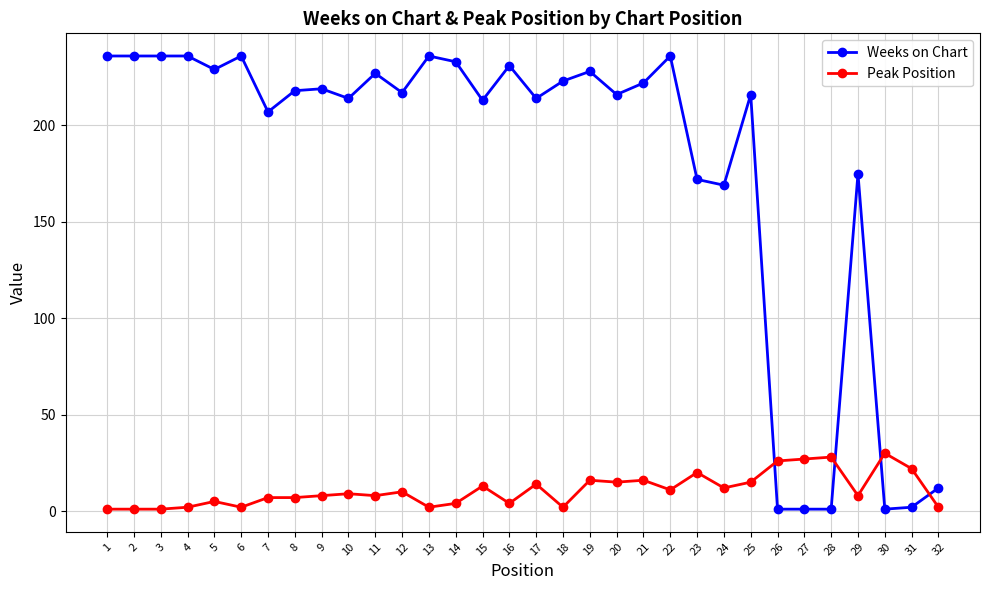

The Peak Position series shows 19 at 22. True or false?

False